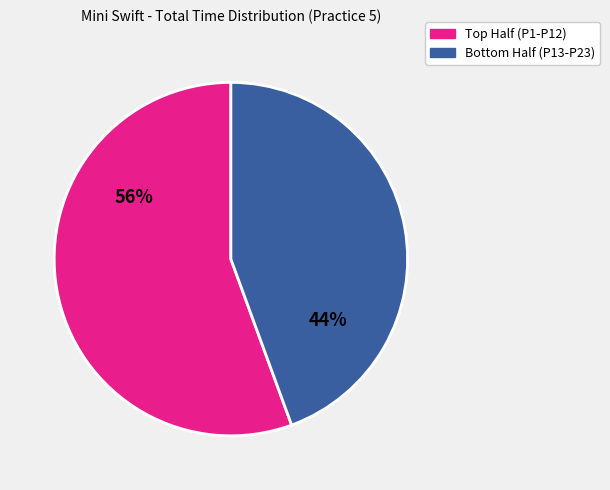

To the nearest percent, what is the average slice percentage?

50%